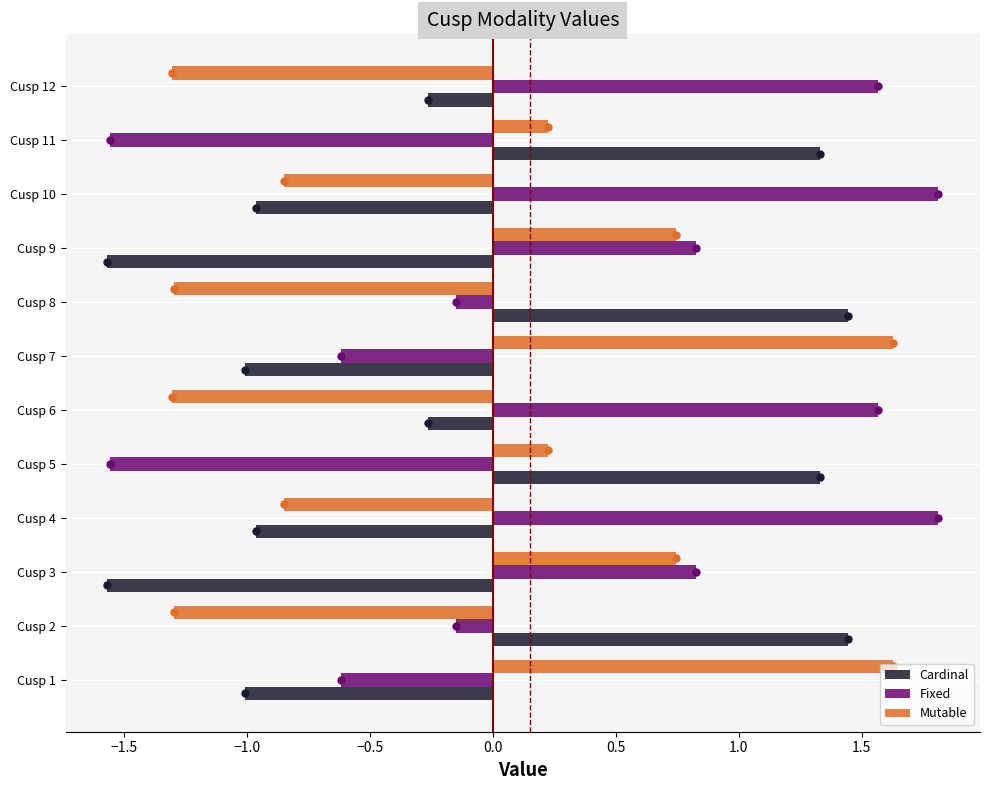

What is the maximum value shown in the chart?

1.8